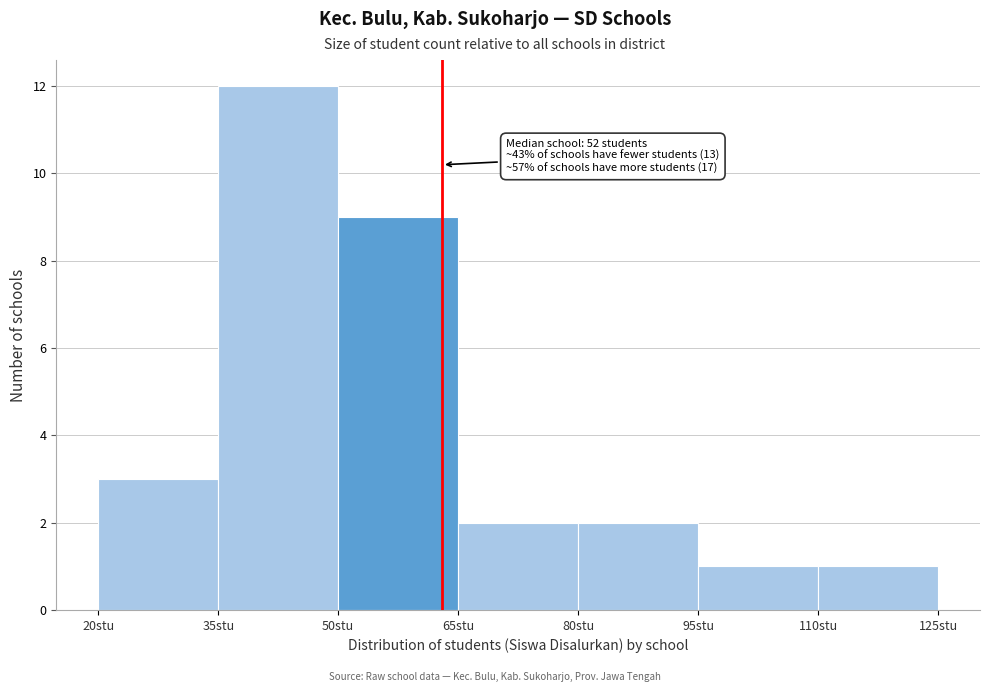

Which range on the x-axis has the tallest bar?

35 to 50